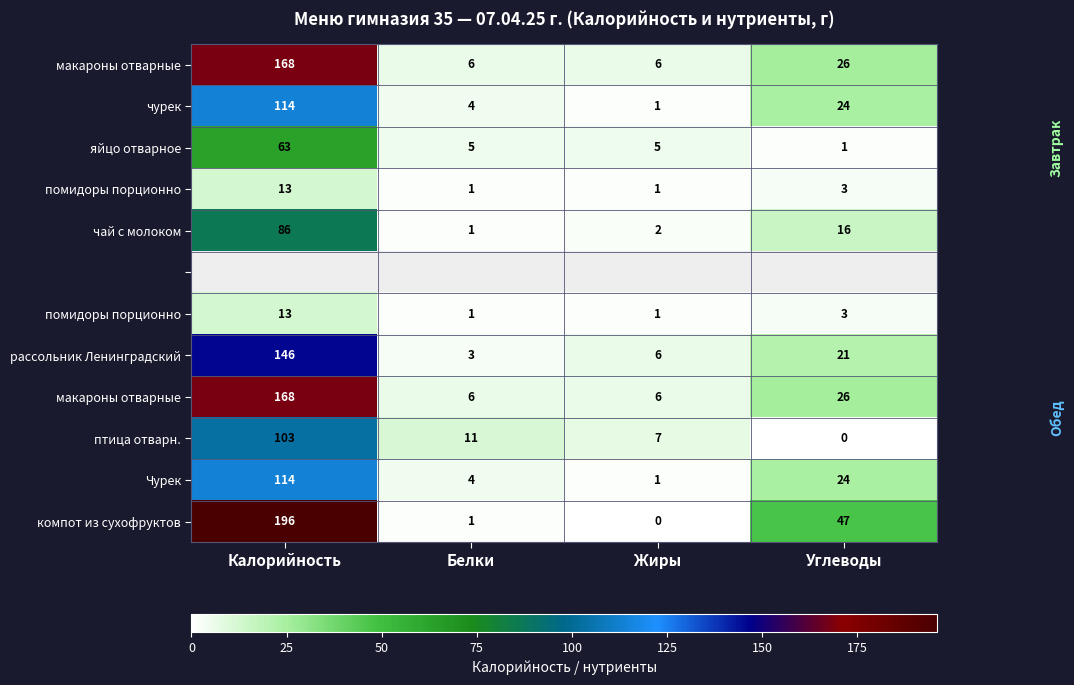

At how many categories does at least one series exceed 149?

1